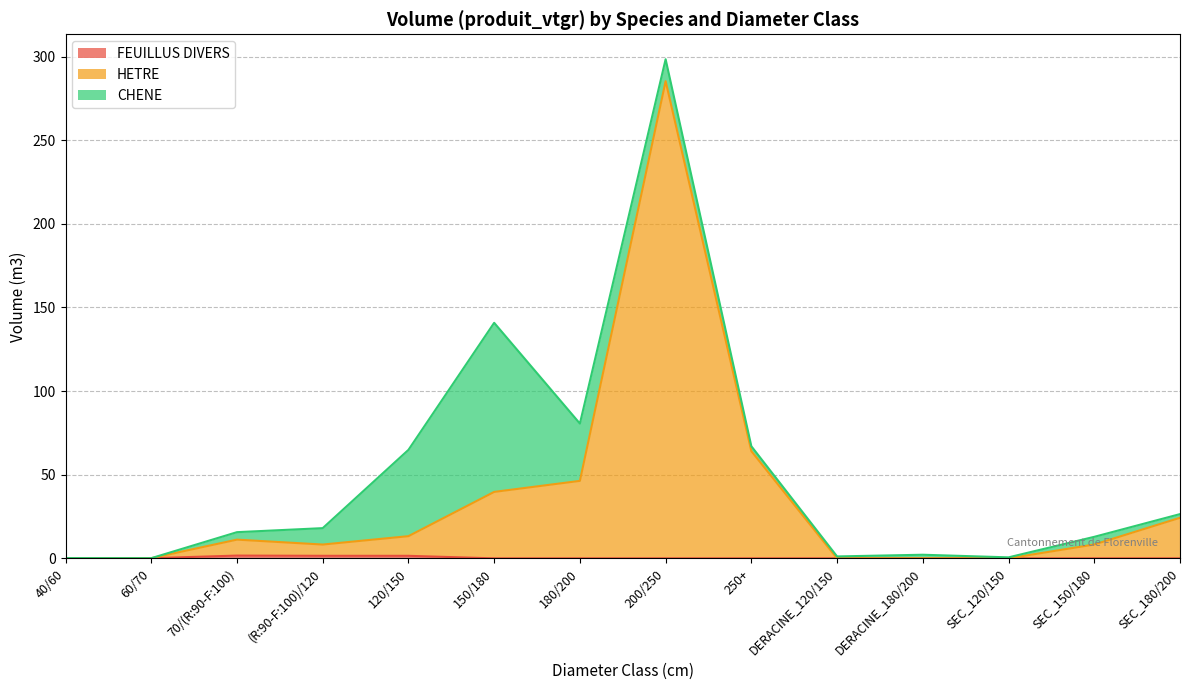

What is the label of the 10th point from the left?

DERACINE_120/150